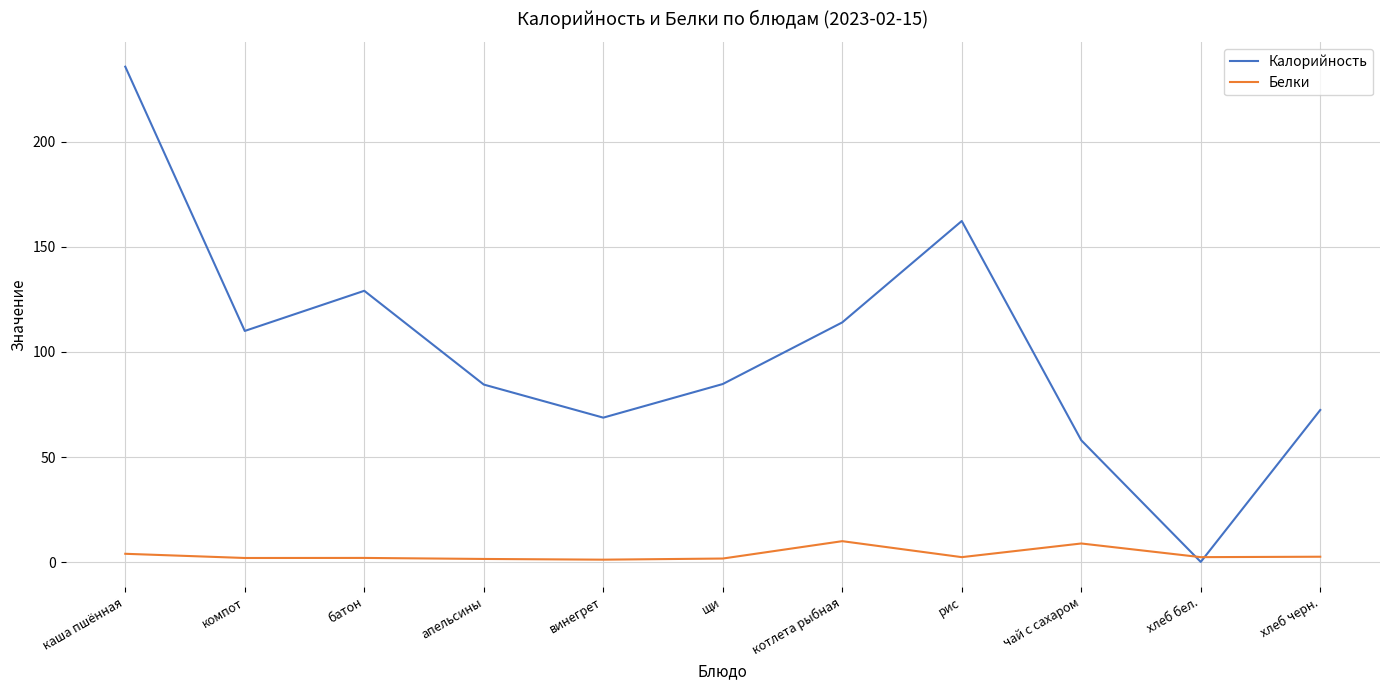

Rank the series by their maximum value, from highest to lowest.

Калорийность, Белки